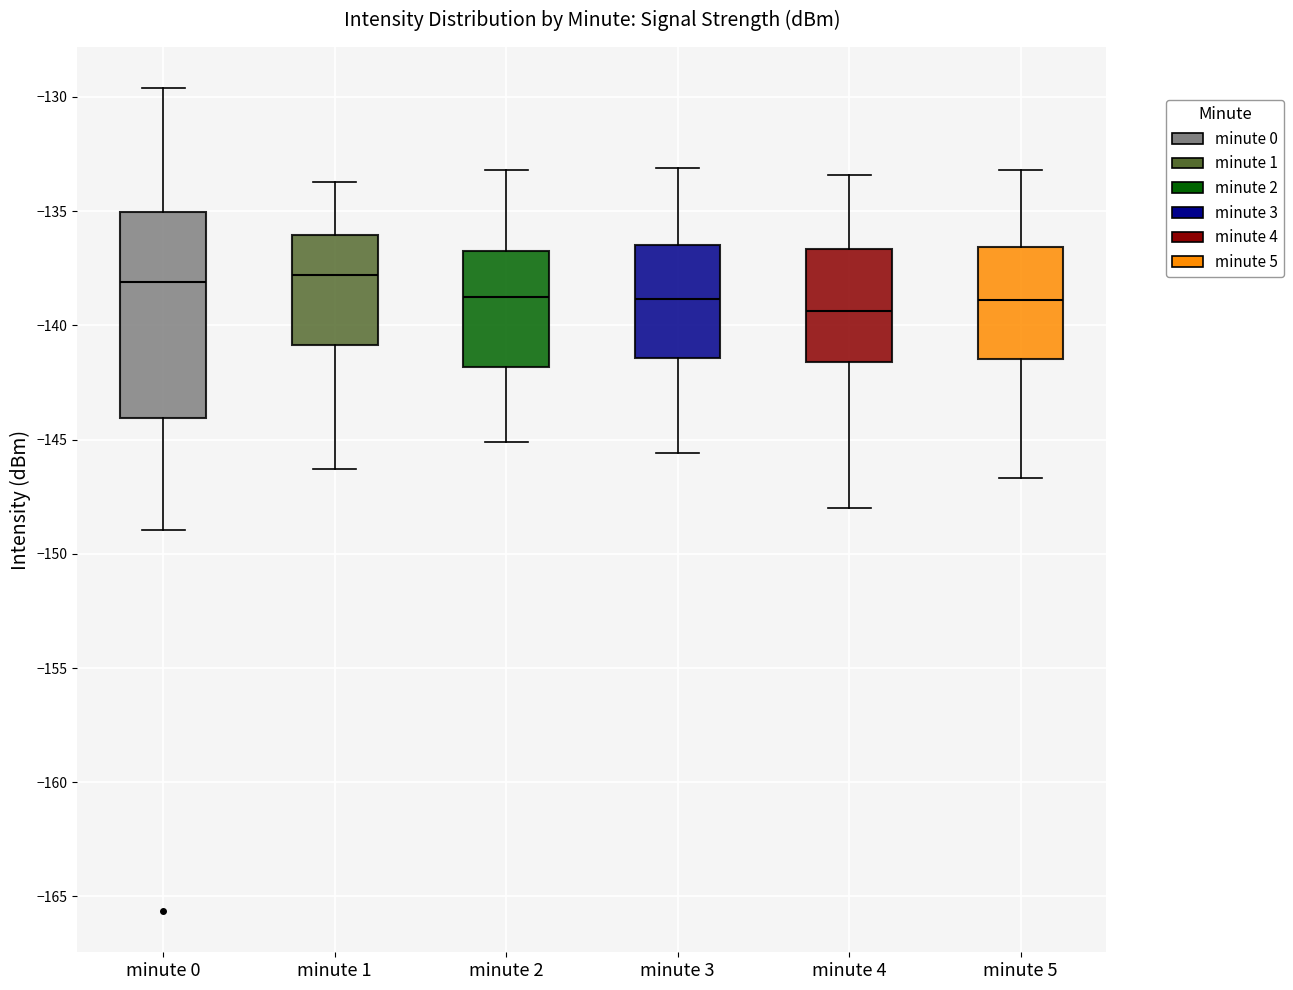

Reading left to right, transcribe this box plot: for each box, give where its median line is, the range the box spans, and where its two whiskers end, as read against the y-axis. The values are not printed on the chart, so give them approximately, as read against the axis.

minute 0: median -138.0, box -144.0 to -135.0, whiskers -149.0 to -129.5
minute 1: median -138.0, box -141.0 to -136.0, whiskers -146.5 to -133.5
minute 2: median -138.5, box -142.0 to -136.5, whiskers -145.0 to -133.0
minute 3: median -139.0, box -141.5 to -136.5, whiskers -145.5 to -133.0
minute 4: median -139.5, box -141.5 to -136.5, whiskers -148.0 to -133.5
minute 5: median -139.0, box -141.5 to -136.5, whiskers -146.5 to -133.0